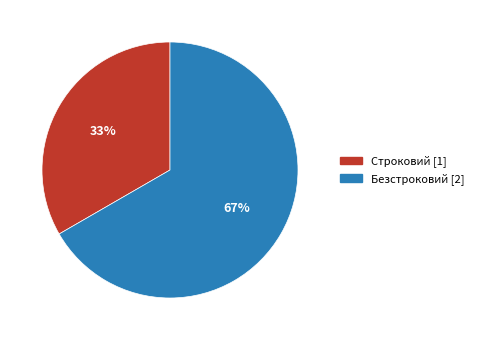

Which slice is the largest?

Безстроковий